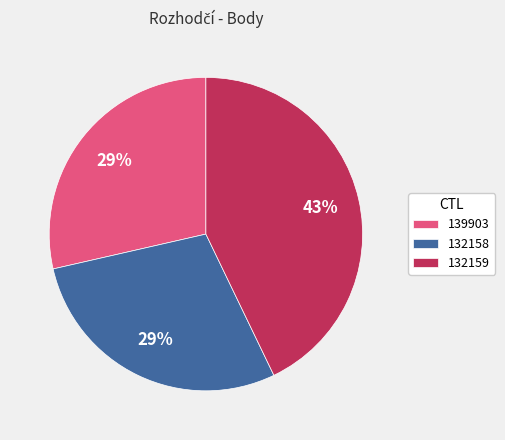

To the nearest percent, what portion does 139903 represent?

29%